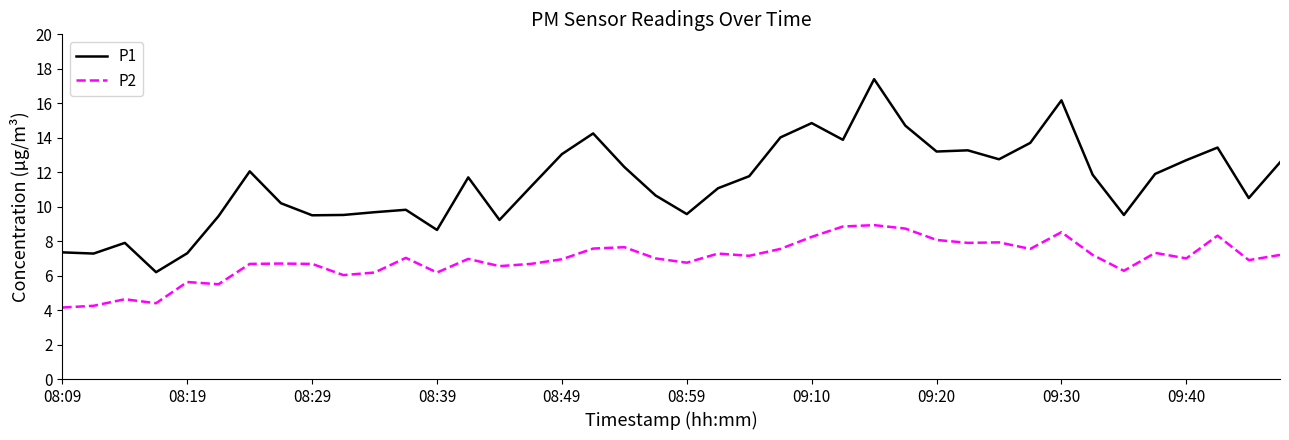

True or false: P1 and P2 cross at least once.

False